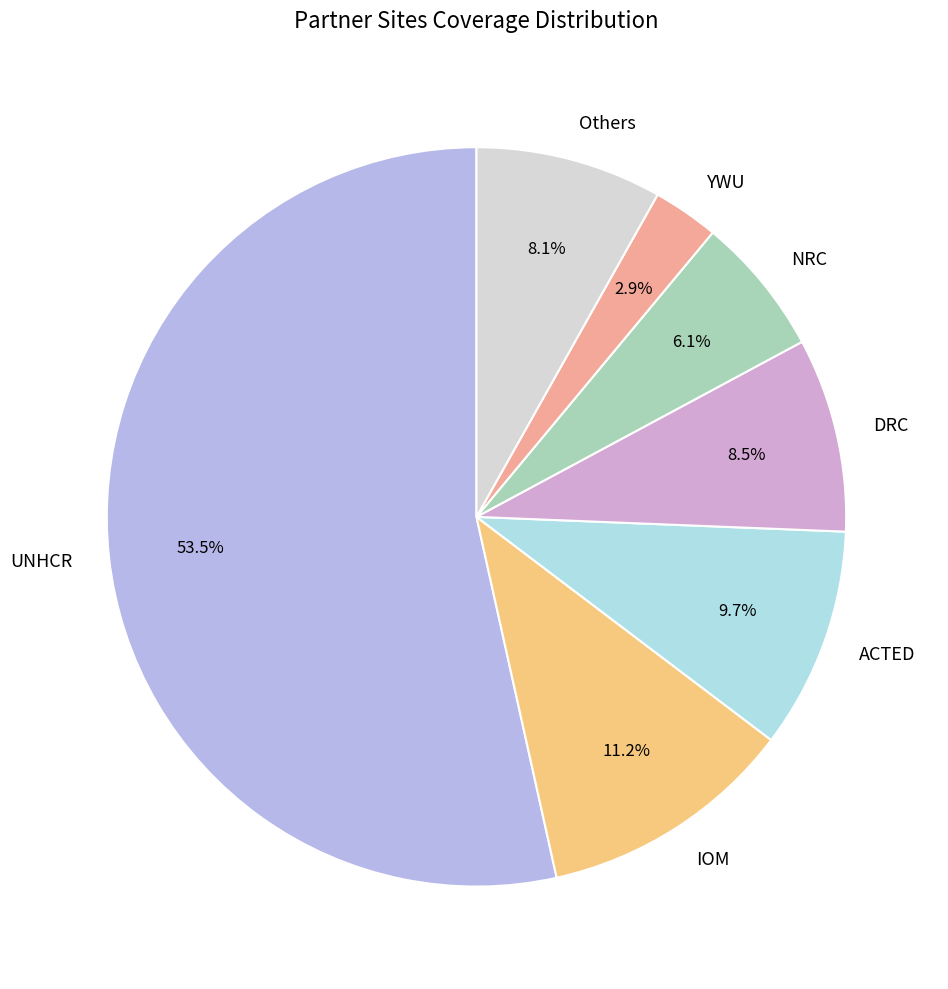

What is the largest slice in the pie chart?

UNHCR